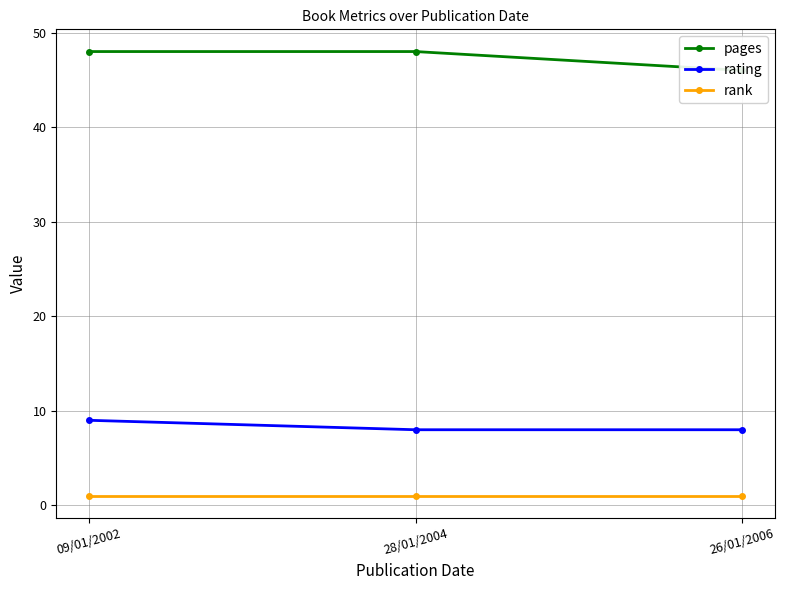

What is the label of the 2nd point from the right?

28/01/2004